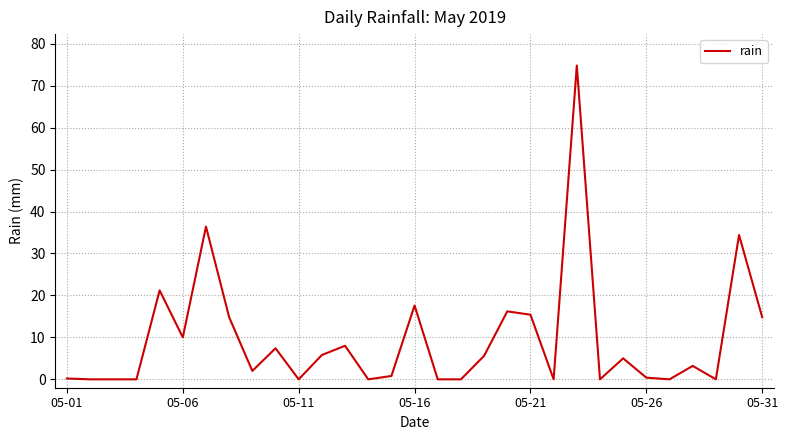

What is the maximum value shown in the chart?

74.8